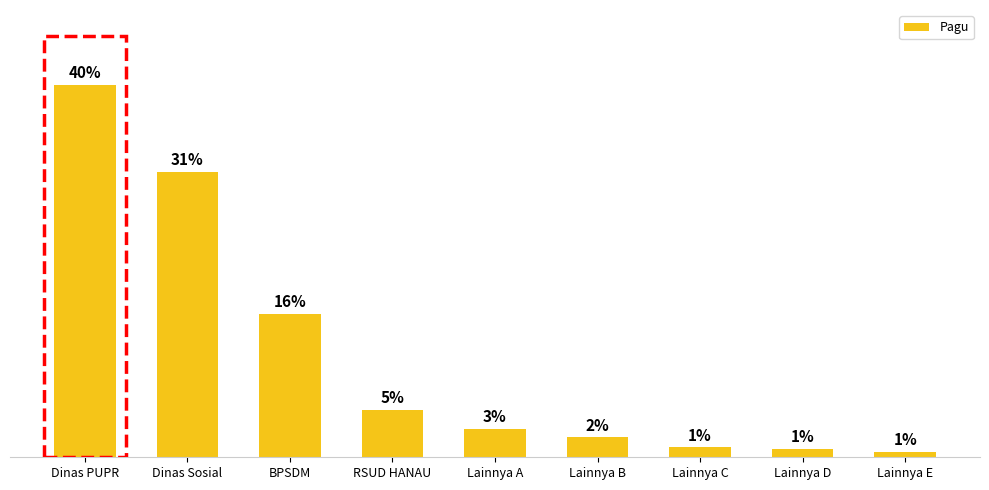

List the labels in order of value, largest first.

Dinas PUPR, Dinas Sosial, BPSDM, RSUD HANAU, Lainnya A, Lainnya B, Lainnya C, Lainnya D, Lainnya E